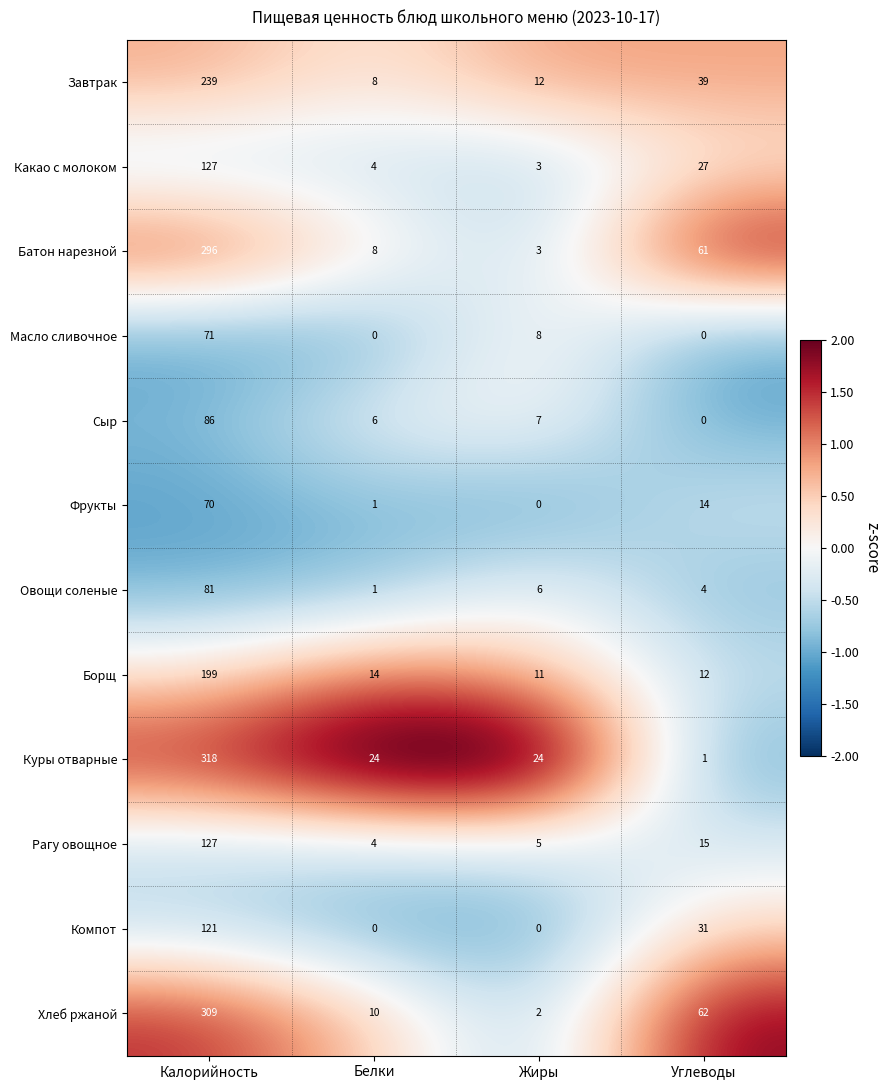

The value of Компот at Жиры is 0. True or false?

True